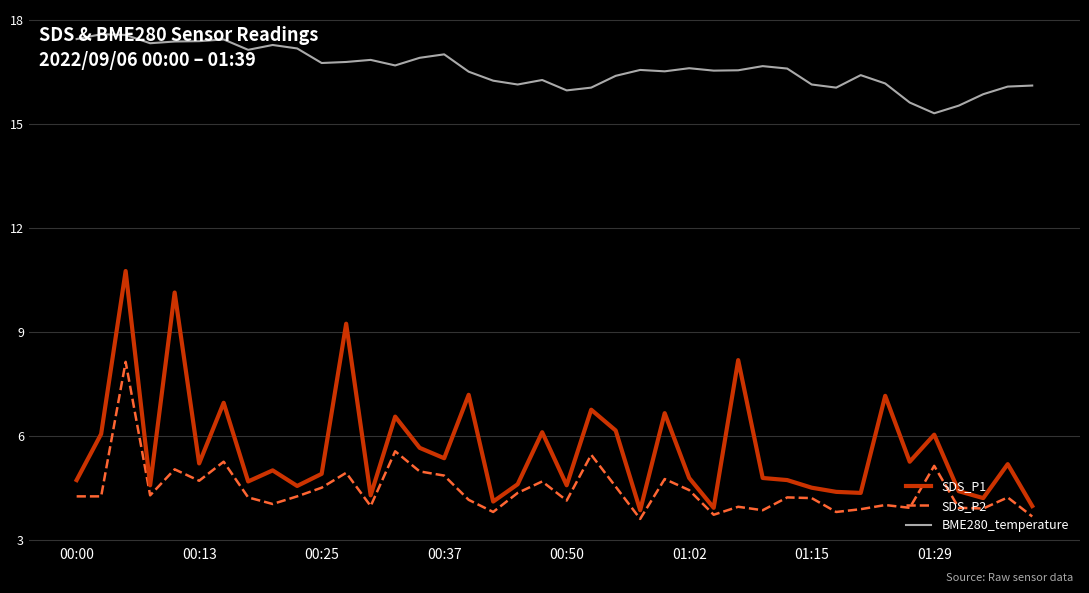

Which series has the largest total across all categories?

BME280_temperature